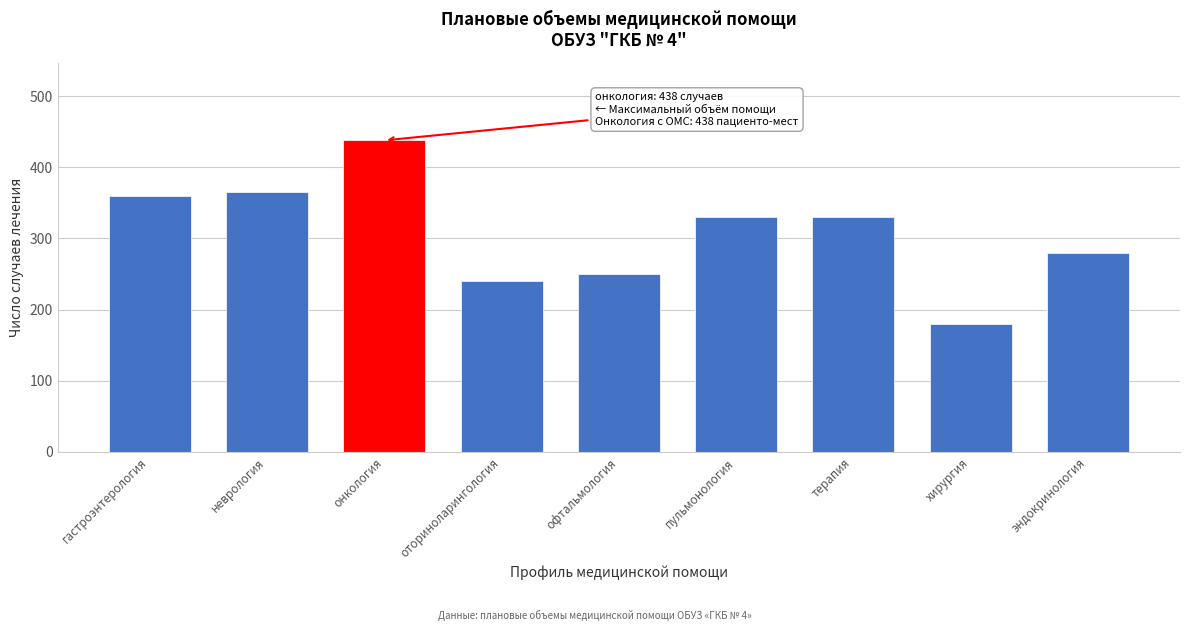

Reading right to left, list all the values displayed in this chart.

эндокринология=280	хирургия=180	терапия=330	пульмонология=330	офтальмология=250	оториноларингология=240	онкология=438	неврология=366	гастроэнтерология=360